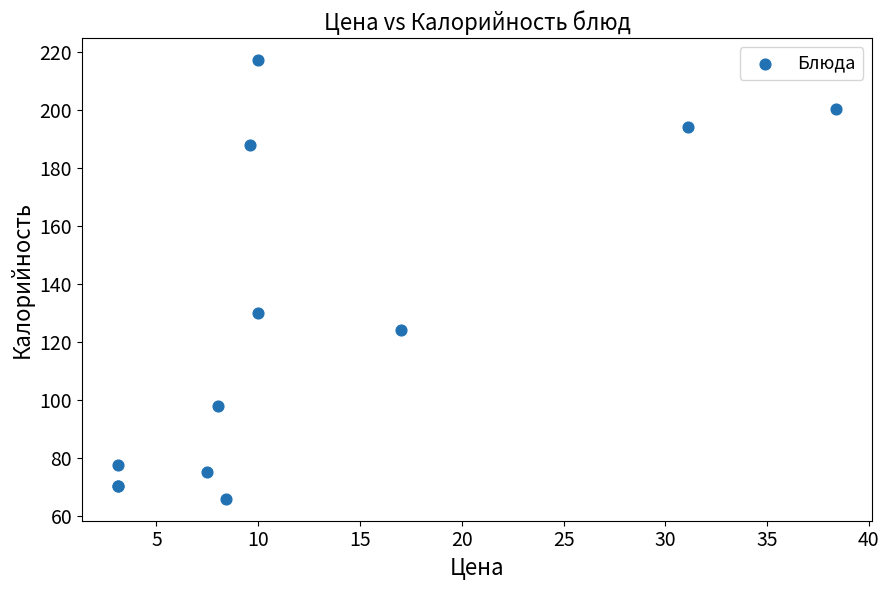

What Y value in the scatter plot is closest to 141?

130.1